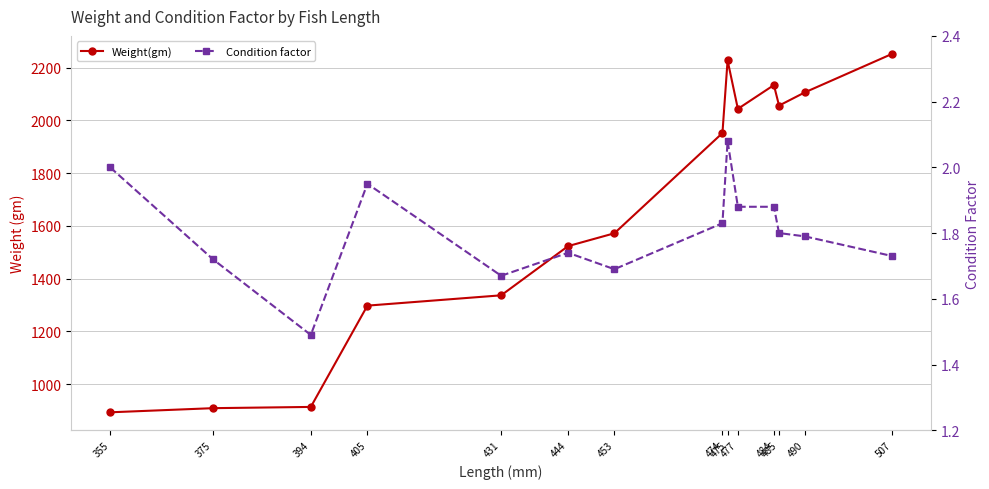

What is the sum of all Condition factor values?

25.2